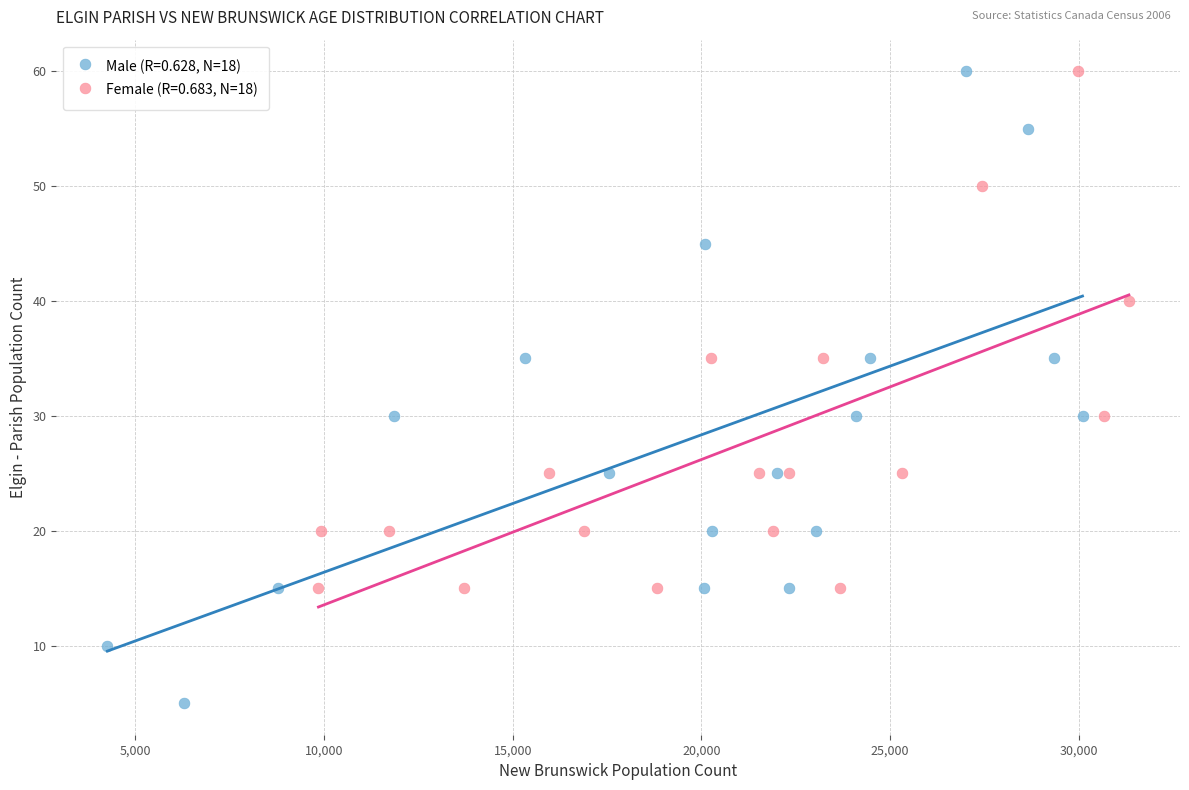

Which series has the largest Y range (max minus min)?

Male (R=0.628, N=18)